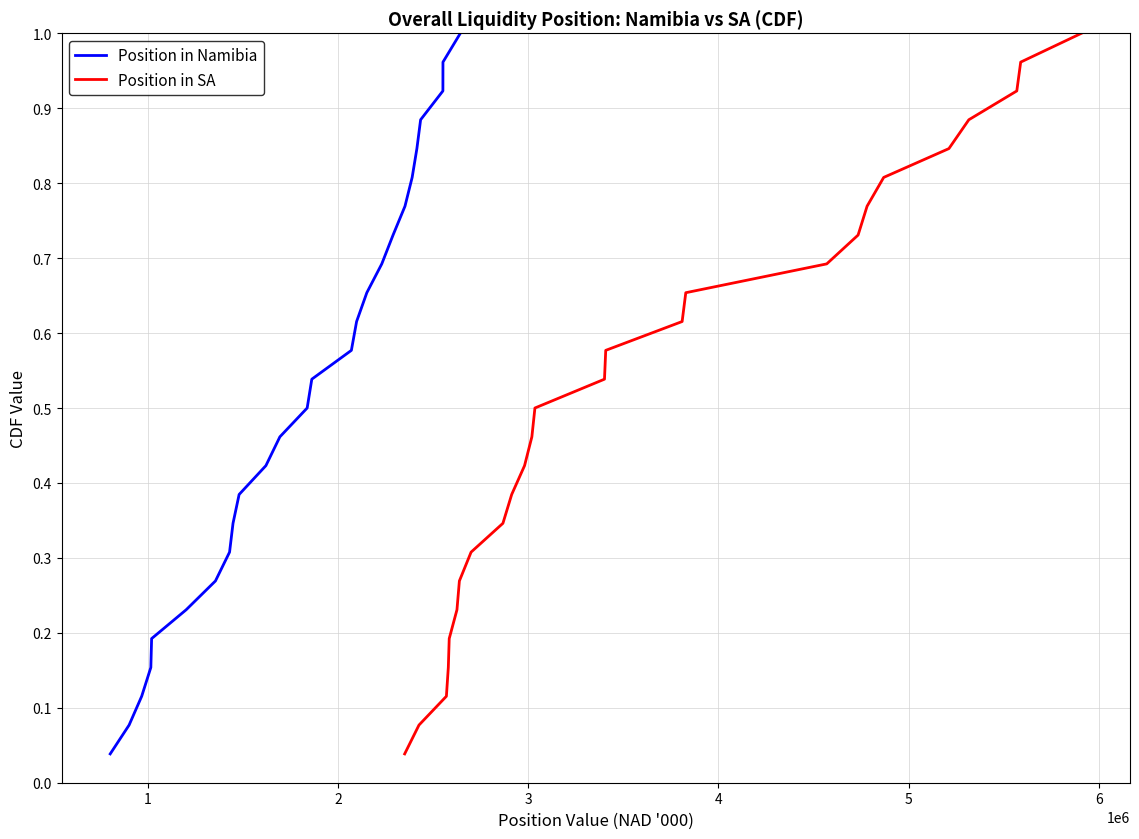

True or false: Position in Namibia and Position in SA cross at least once.

False